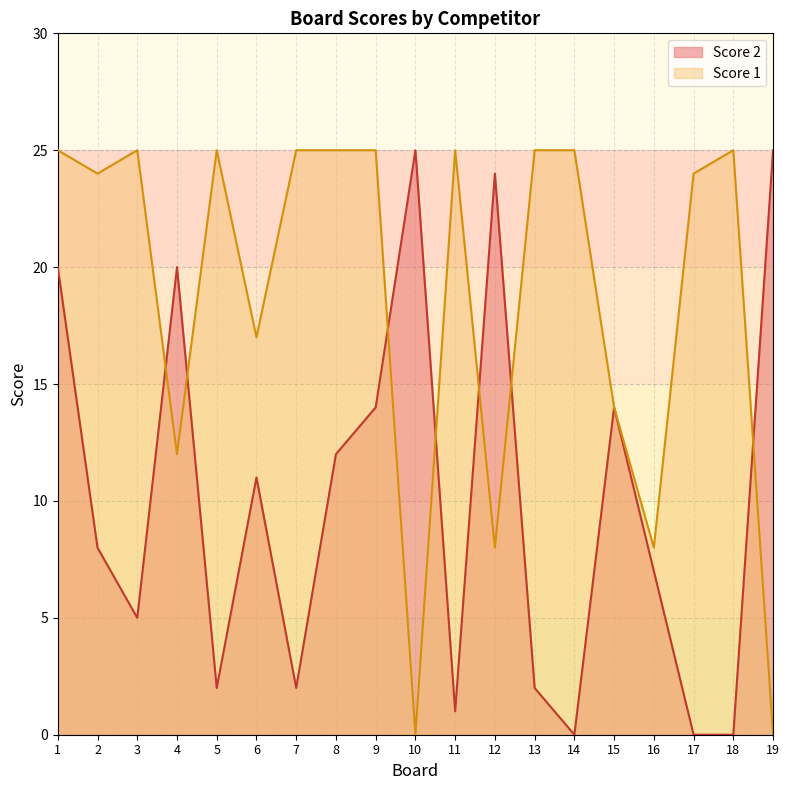

After their last crossing, which series has the higher values: Score 2 or Score 1?

Score 2